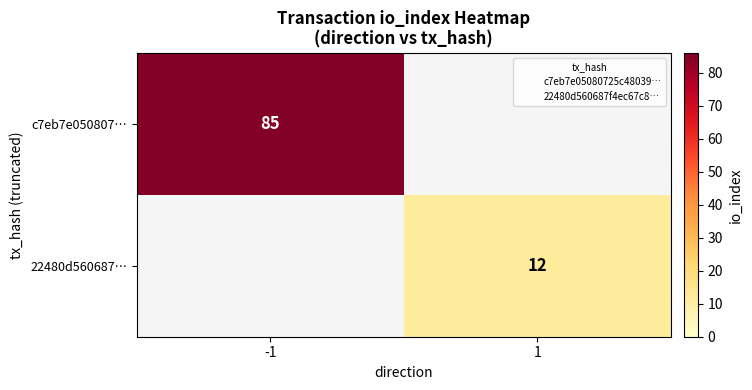

Between 1 and -1, which is larger?

-1